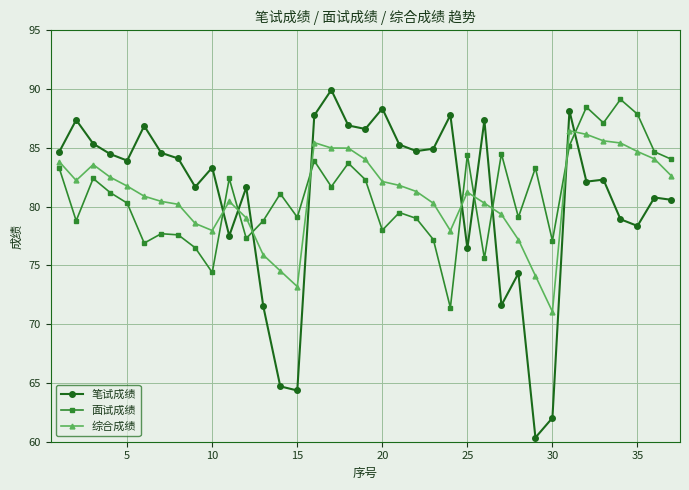

At how many categories does at least one series exceed 69?

37